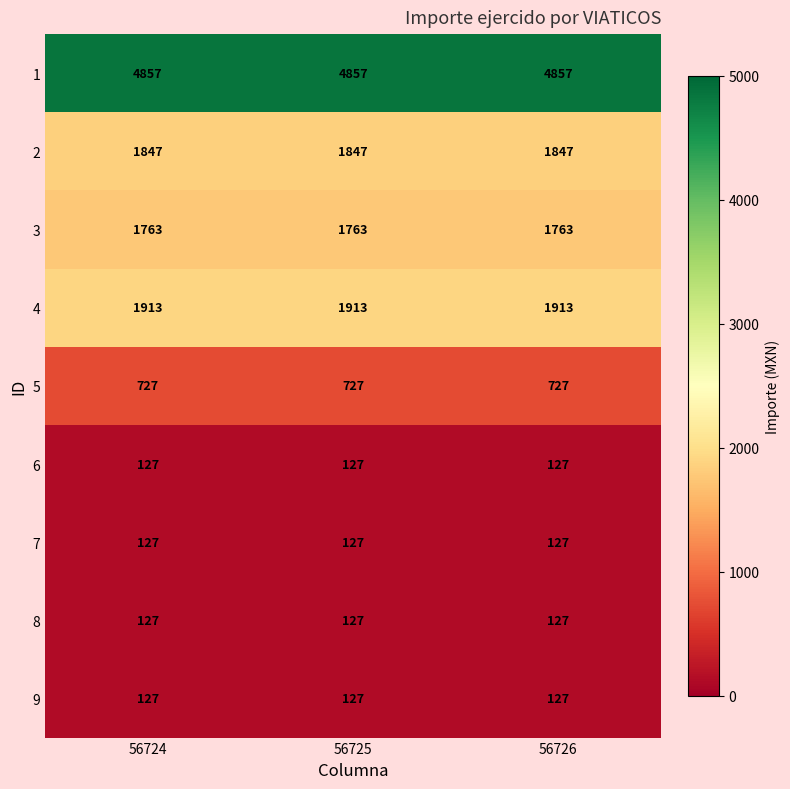

Is it true that 2 equals 3033 at 56725?

False